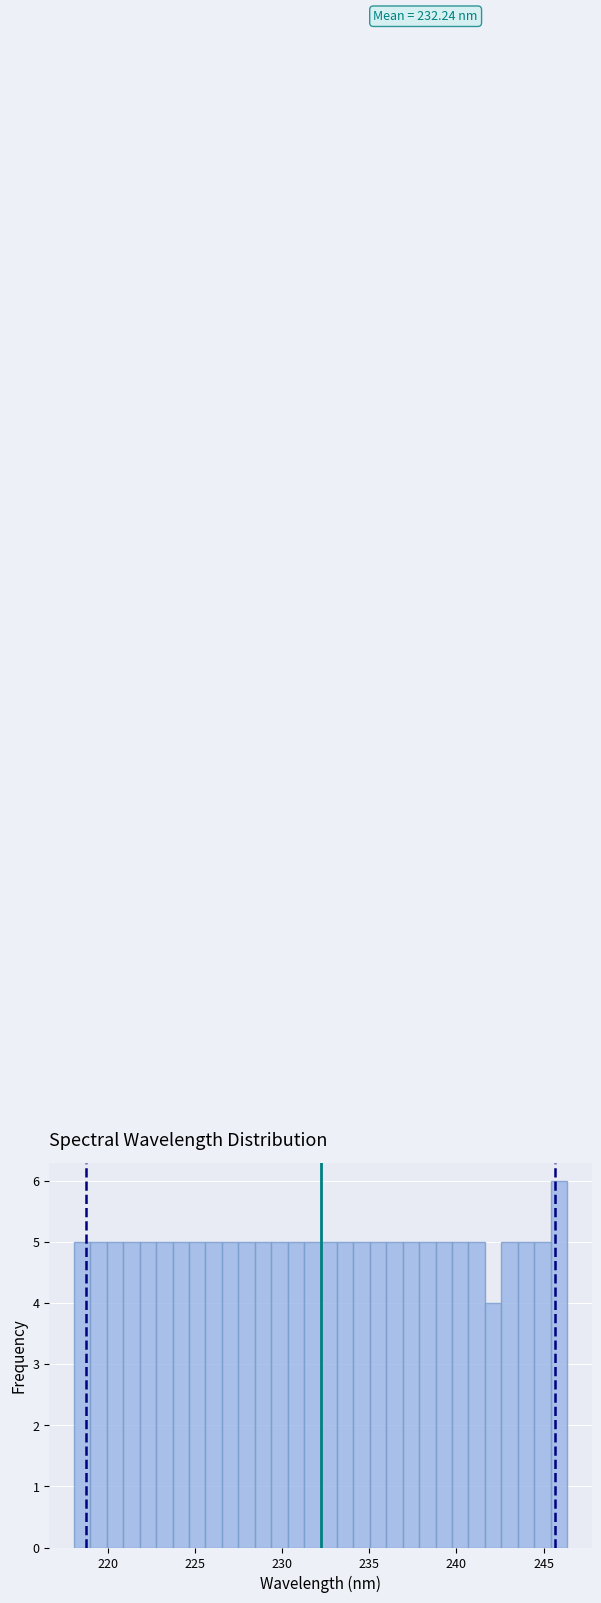

Read against the x-axis, roughly where is the centre of the tallest bar?

246.0